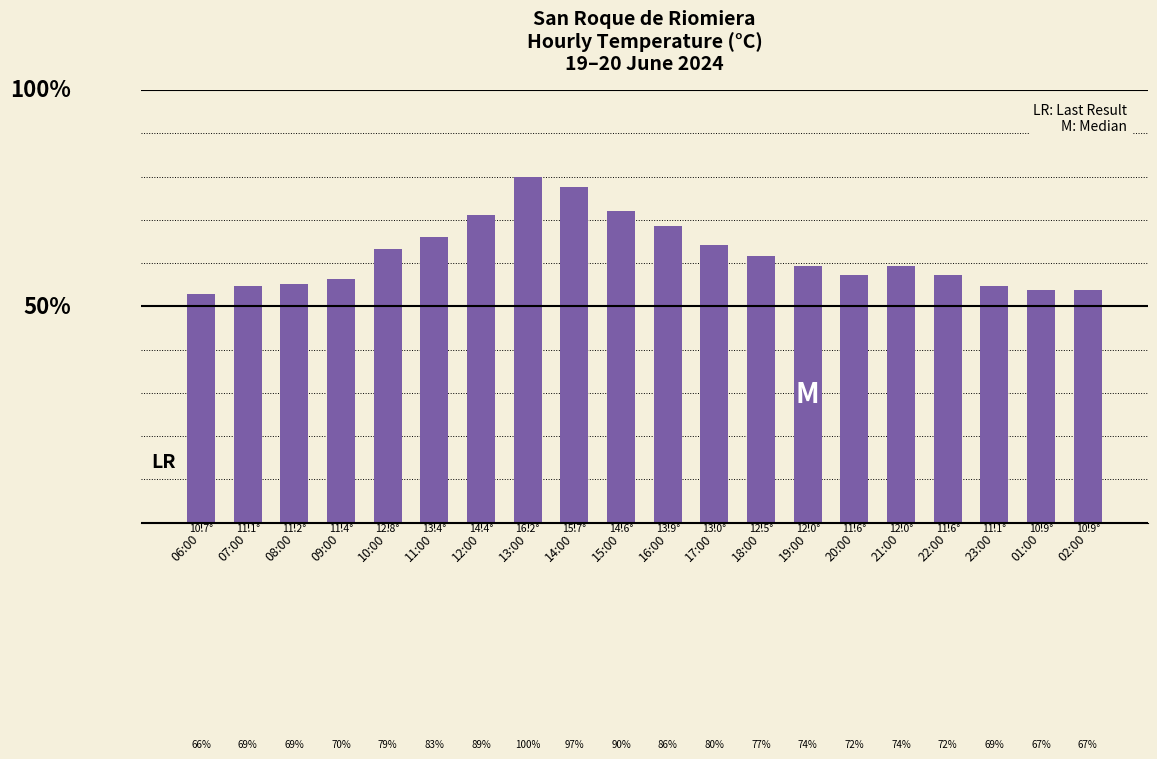

Reading left to right, transcribe all the data shown in this chart.

10.7	11.1	11.2	11.4	12.8	13.4	14.4	16.2	15.7	14.6	13.9	13.0	12.5	12.0	11.6	12.0	11.6	11.1	10.9	10.9